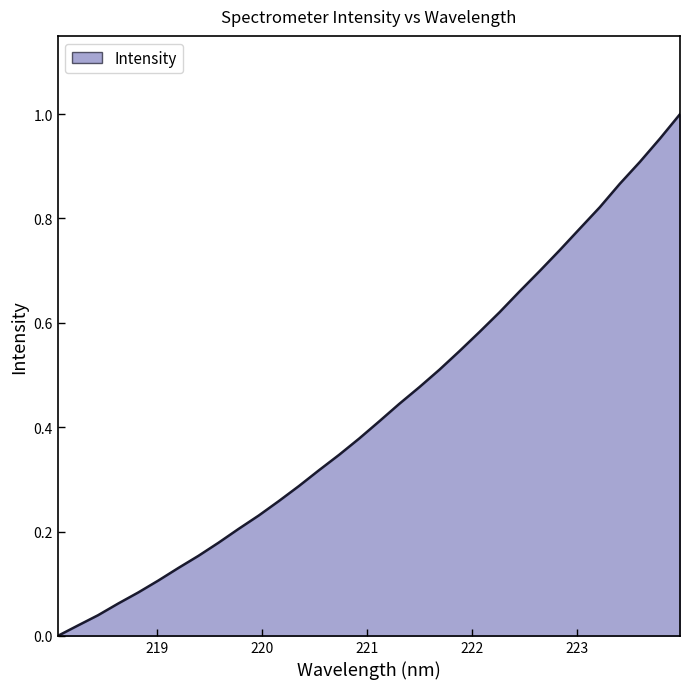

What is the value of the 28th point from the left?

0.8